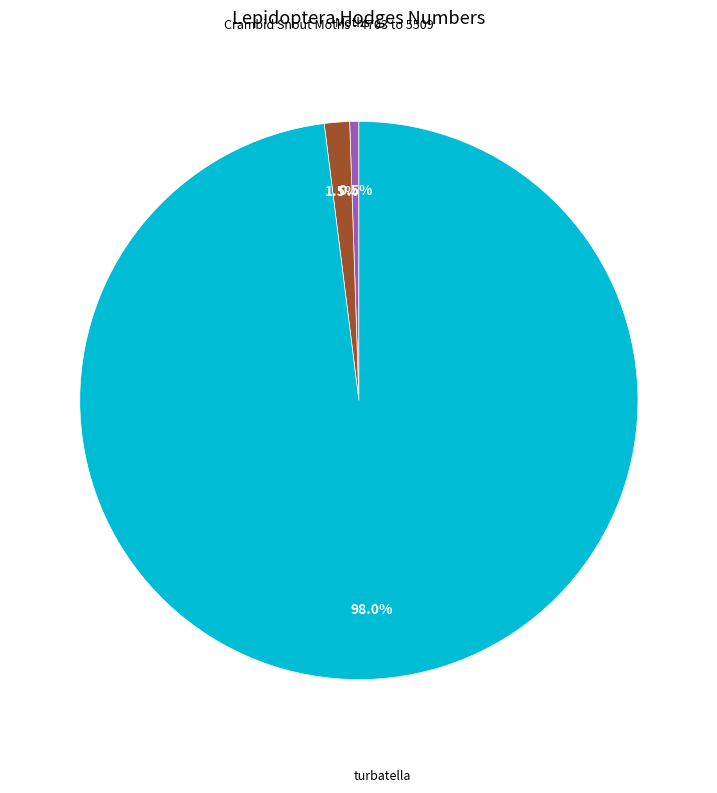

Is there a majority slice in this chart?

Yes